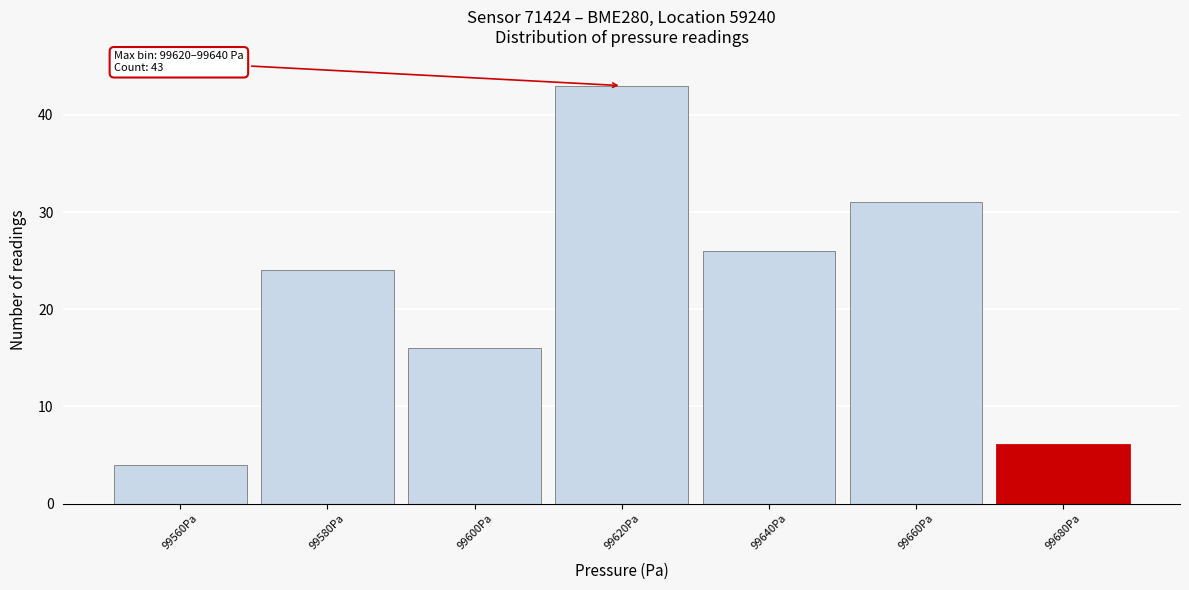

Reading right to left, transcribe all the data shown in this chart.

6	31	26	43	16	24	4